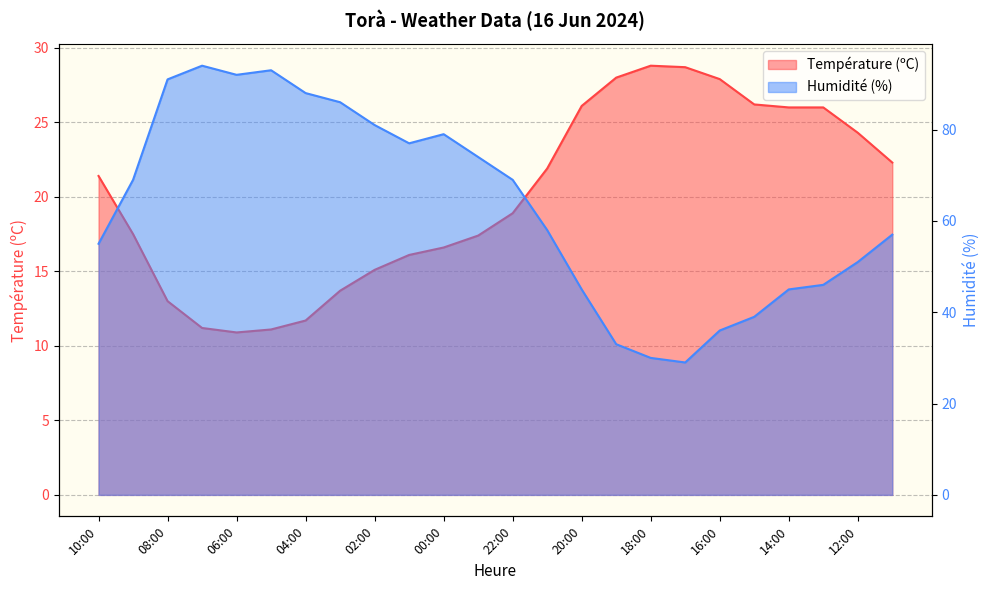

What is the label of the 10th point from the right?

20:00